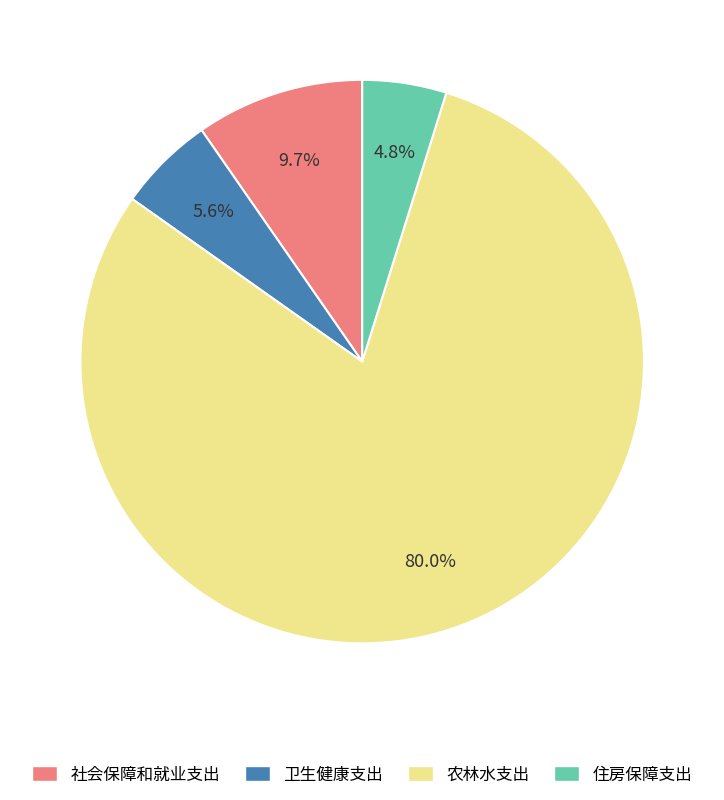

True or false: 住房保障支出 accounts for 5% of the total.

True